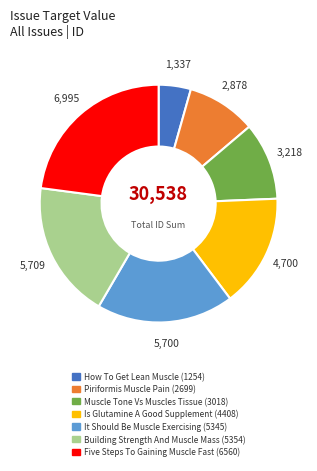

Is the sum of Five Steps To Gaining Muscle Fast (6560) and How To Get Lean Muscle (1254) greater than half?

No